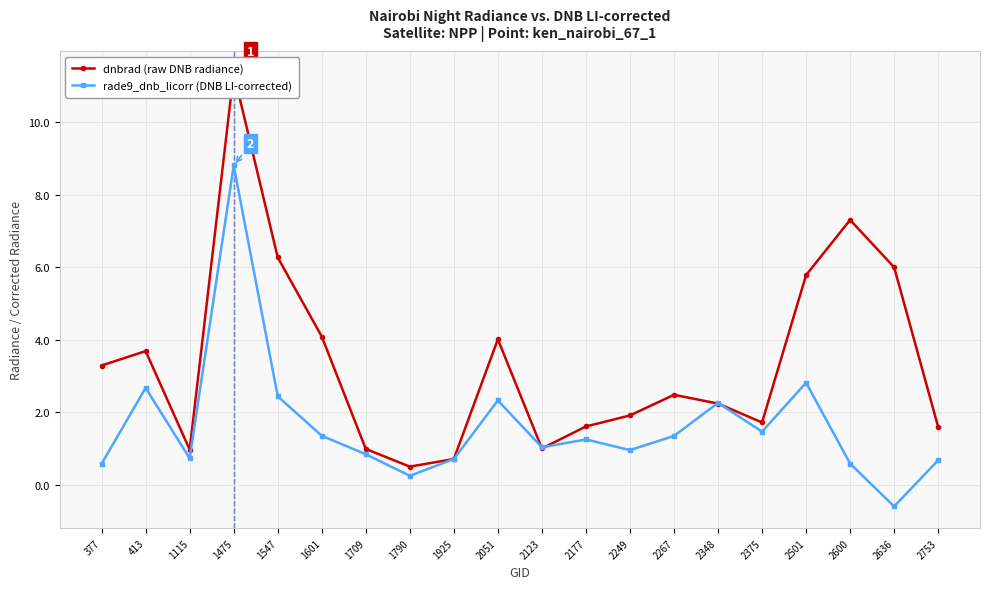

True or false: rade9_dnb_licorr (DNB LI-corrected) and dnbrad (raw DNB radiance) intersect in this chart.

True